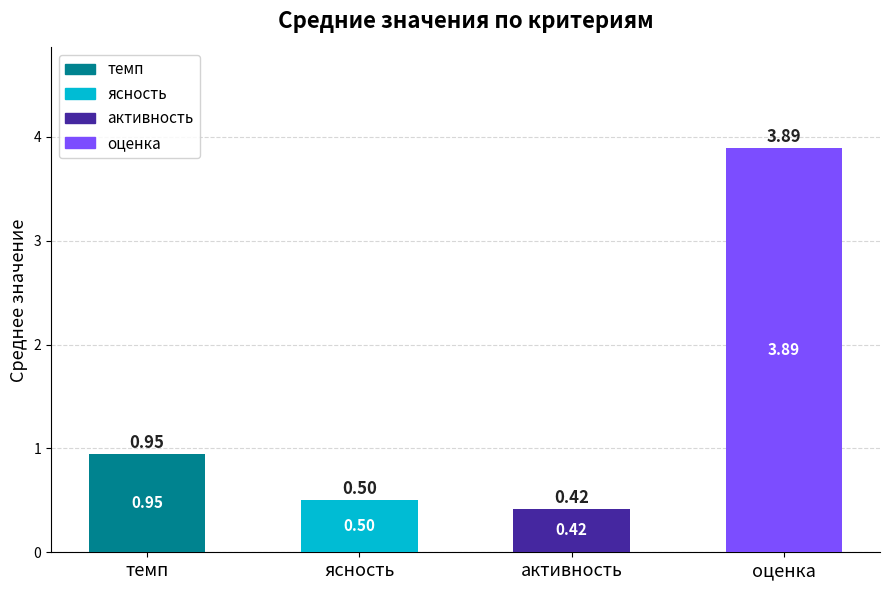

List the labels in order of value, largest first.

оценка, темп, ясность, активность